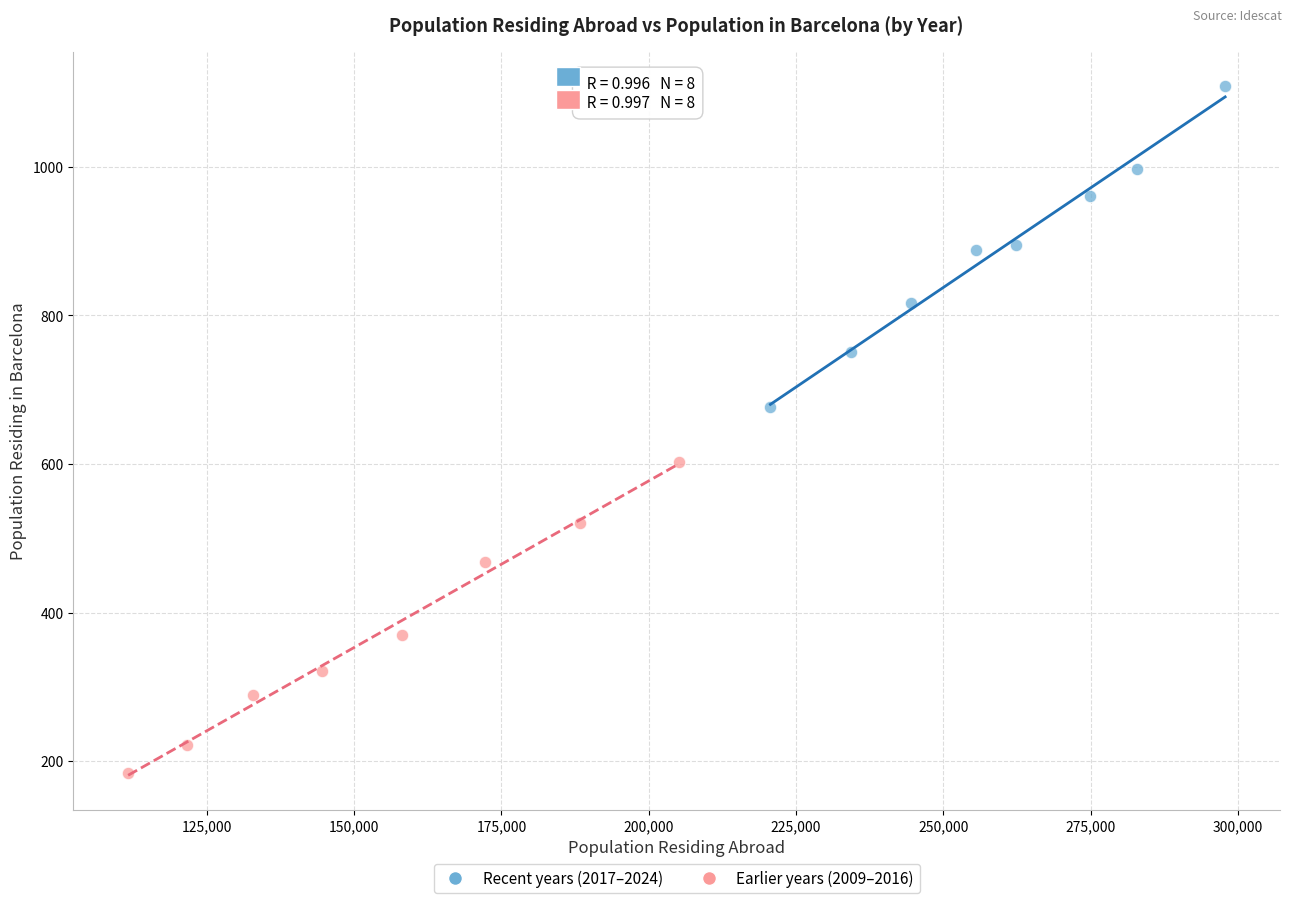

Which series reaches the minimum Y coordinate?

Earlier years (2009–2016)